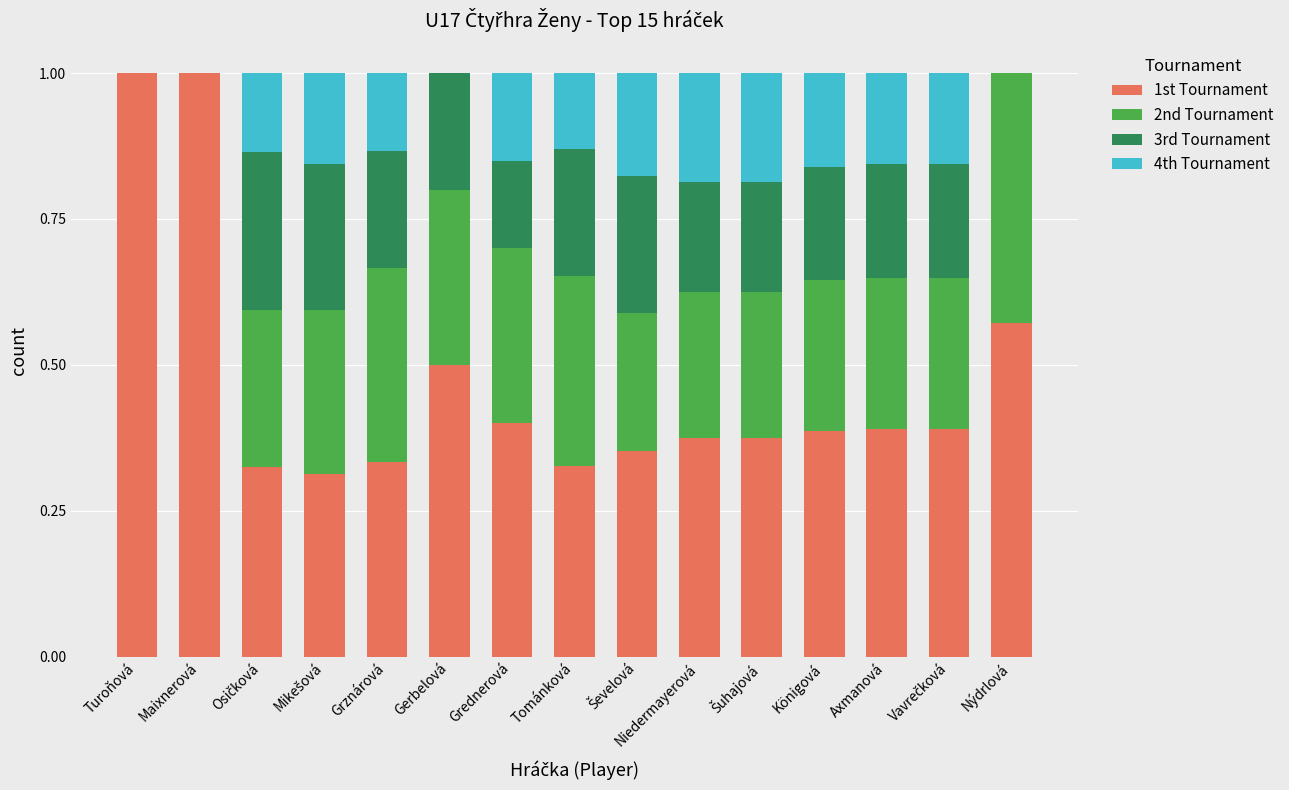

How many data points does each series have?

15